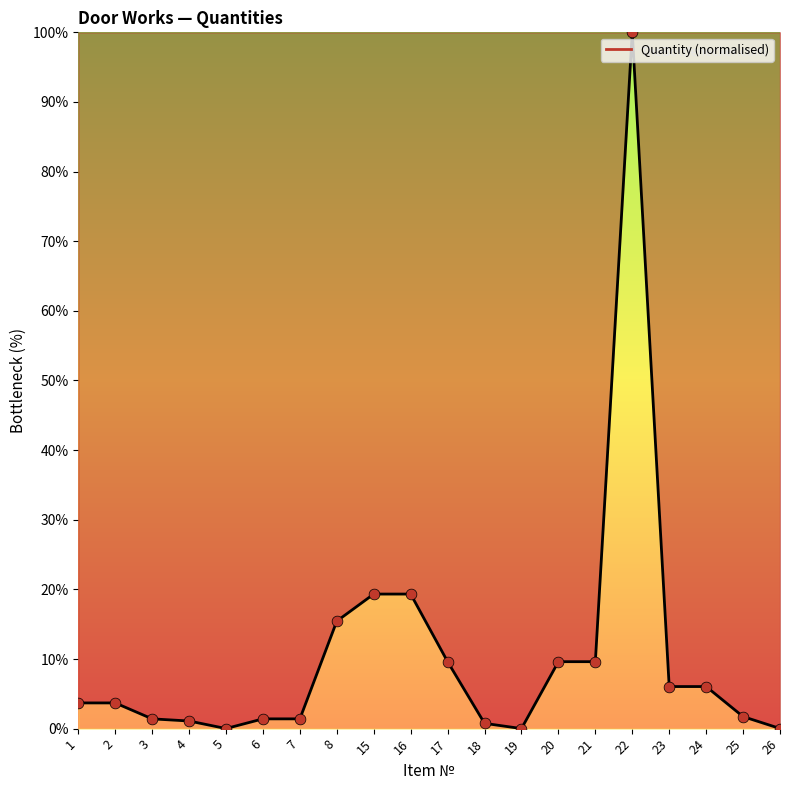

Between 22 and 24, which is larger?

22